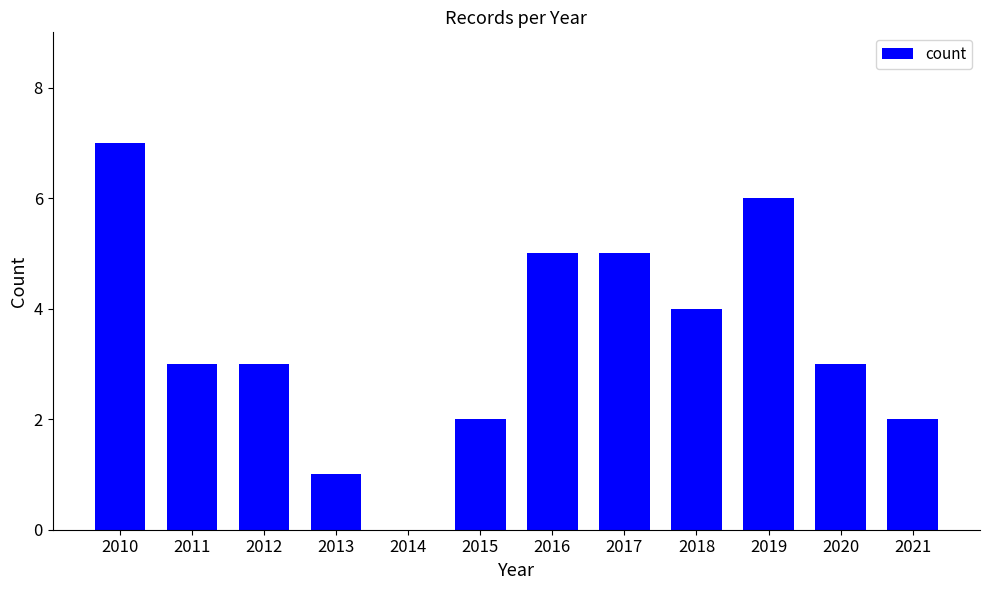

Count the values in the range 2 to 5.

8